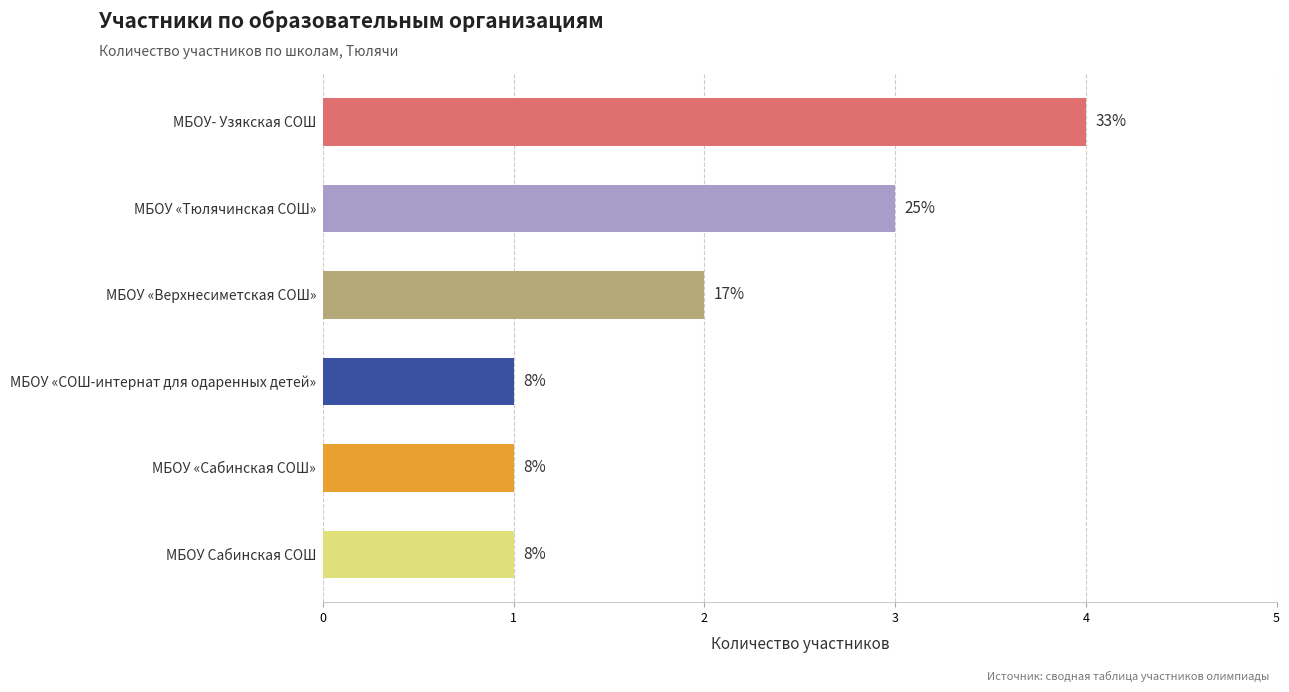

What is the sum of all values?

12